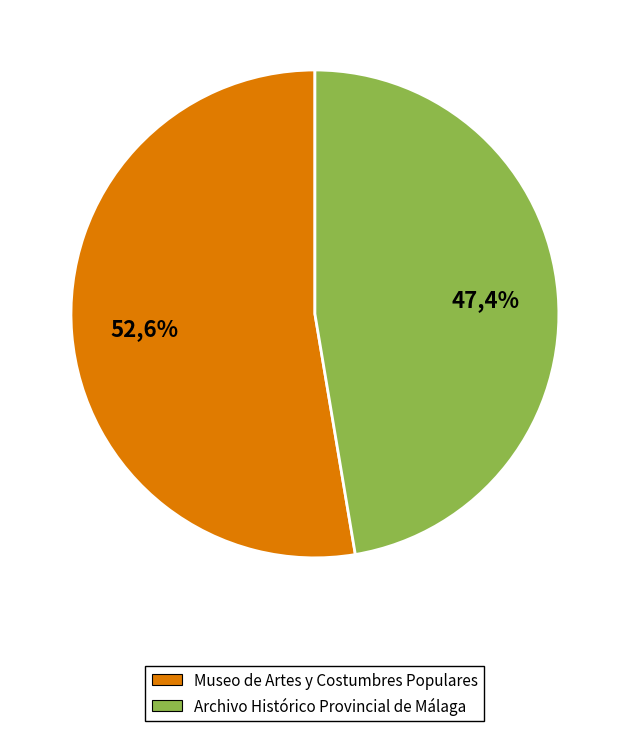

What is the largest slice in the pie chart?

Museo de Artes y Costumbres Populares